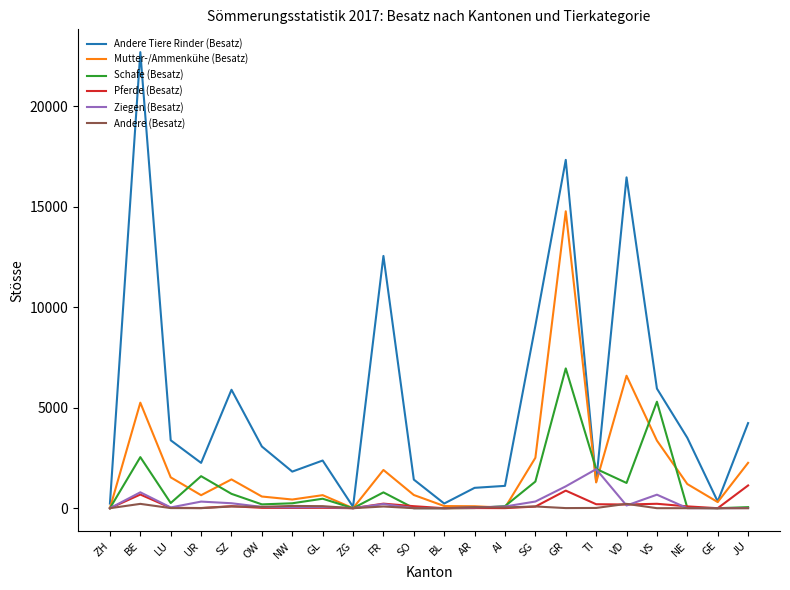

What is the sum of the Pferde (Besatz) values at GL and TI?

218